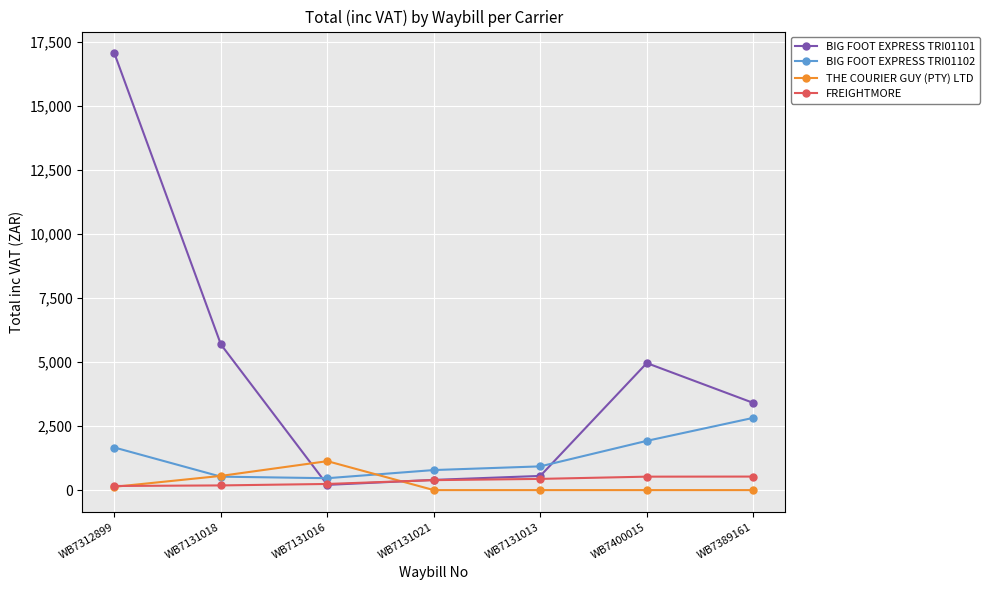

True or false: BIG FOOT EXPRESS TRI01102 has a value of 2660.8 at WB7312899.

False